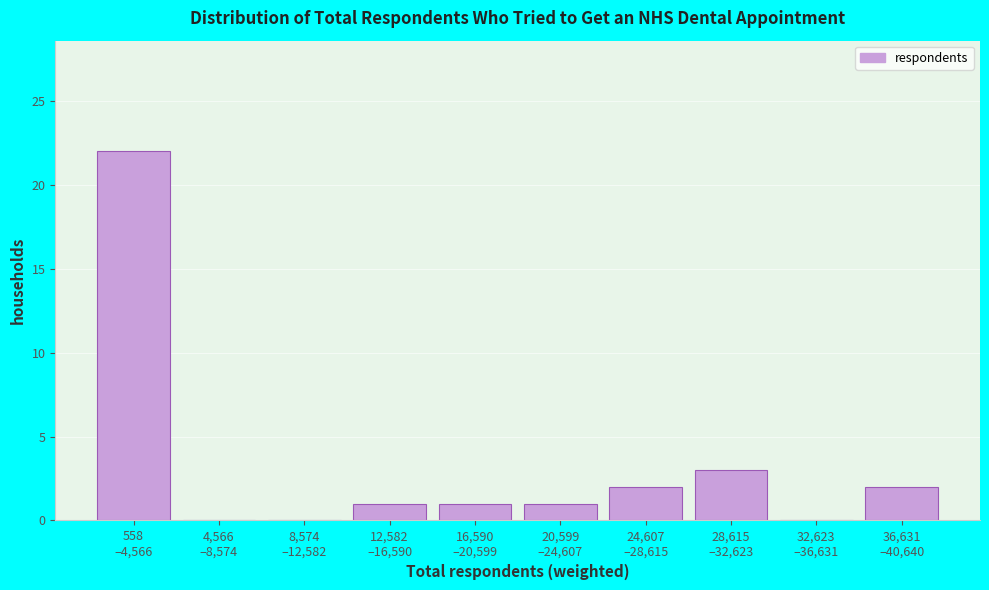

What is the sum of all values?

32